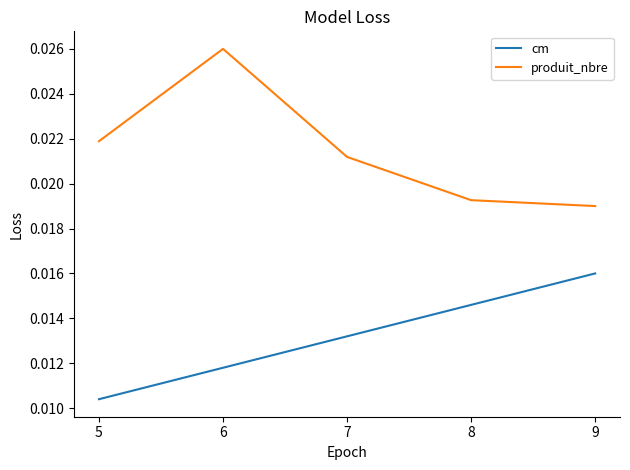

At 7, list the series in order from largest to smallest.

produit_nbre, cm